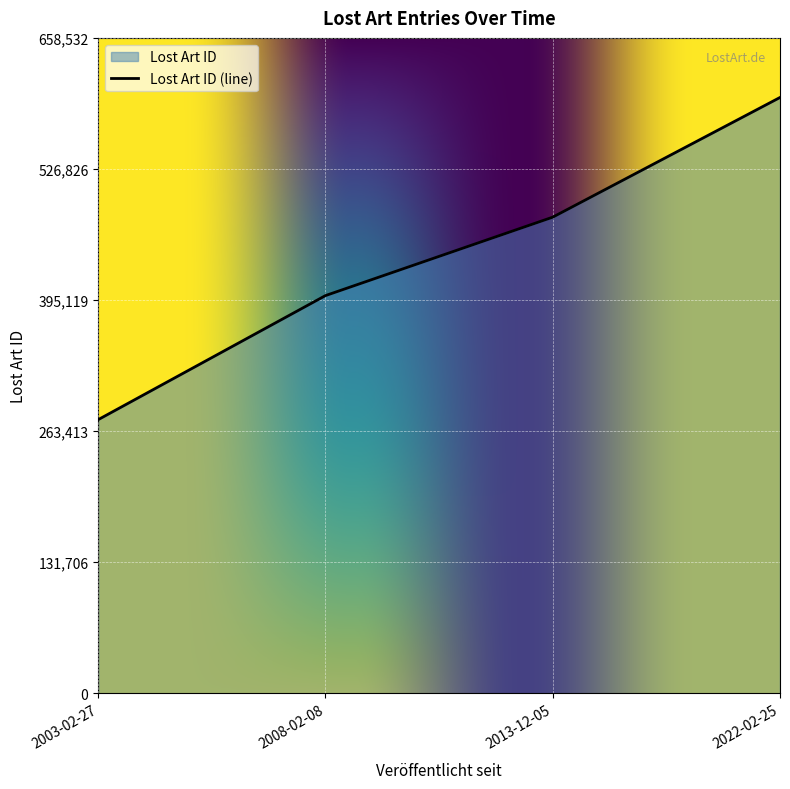

List the labels in order of value, smallest first.

2003-02-27, 2008-02-08, 2013-12-05, 2022-02-25